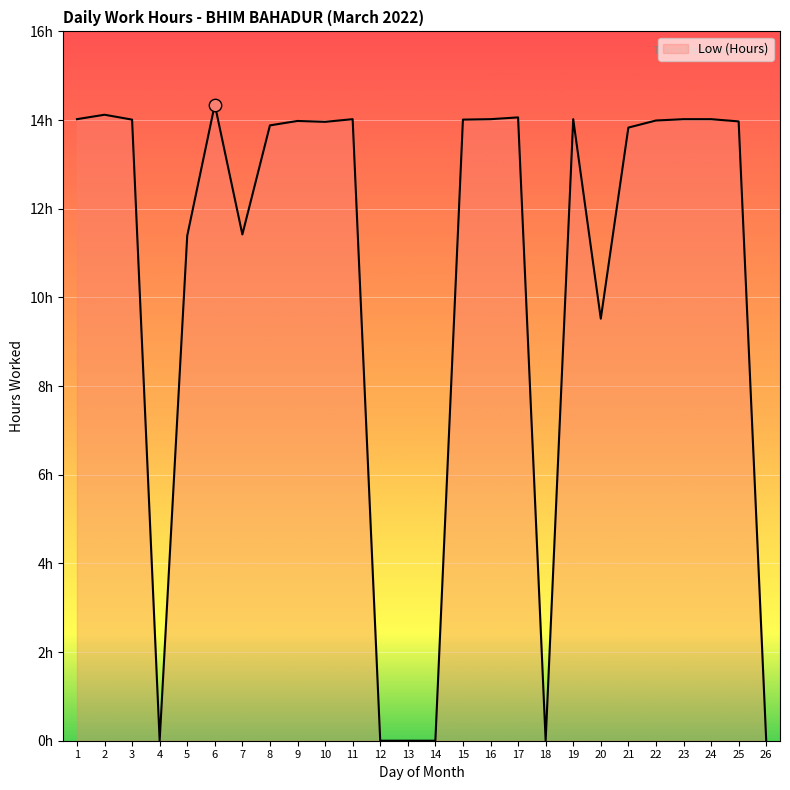

What is the change in value from 18 to 19?

+14.0